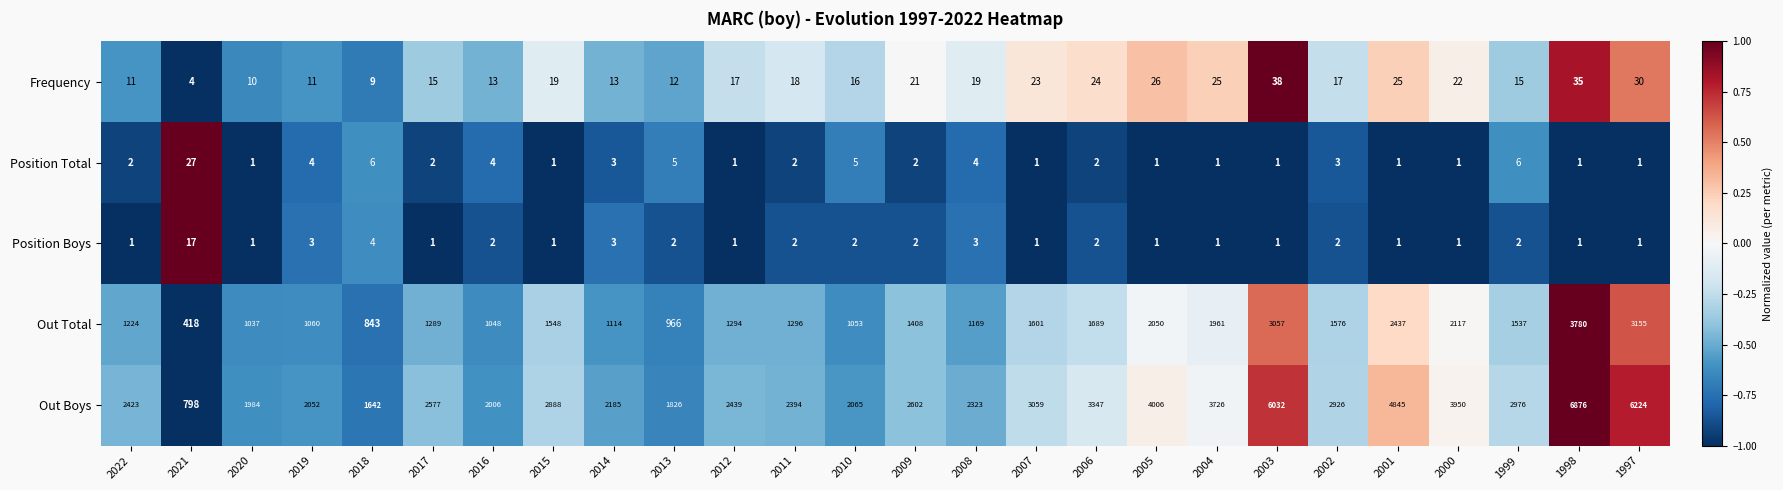

What is the difference between the maximum and minimum values in the Out Boys series?

6078